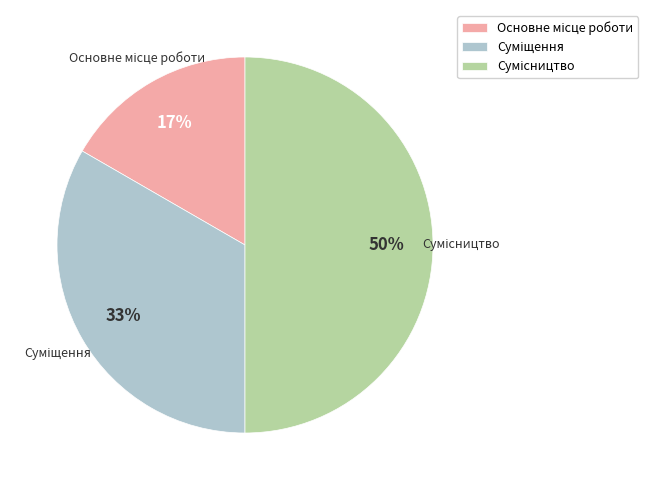

To the nearest percent, what is the difference between the largest and smallest slice percentages?

33%